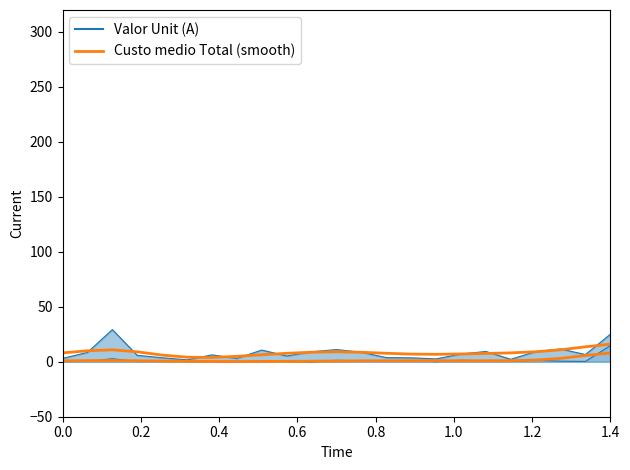

The chart shows a value of 3.4 at 11. True or false?

False